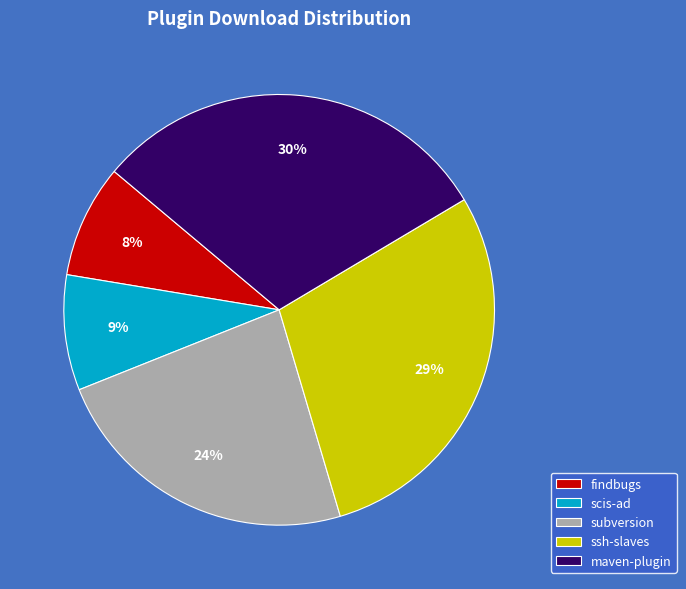

Is the sum of scis-ad and subversion greater than half?

No